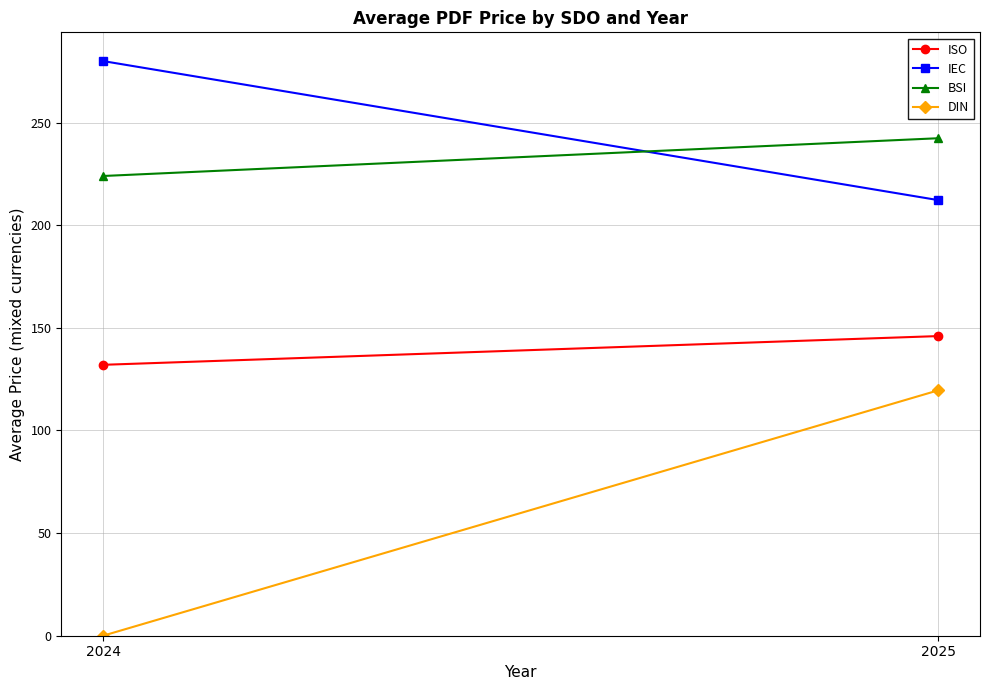

Which series has the largest total across all categories?

IEC